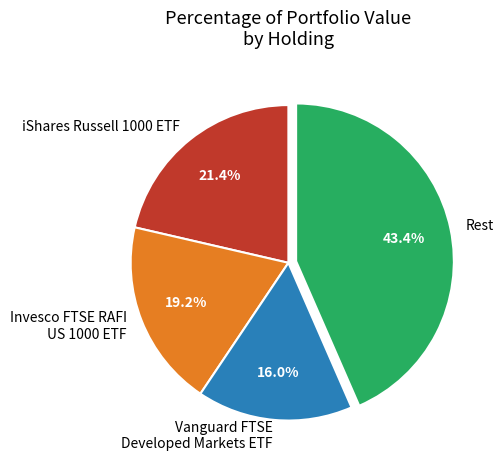

How much of the chart is everything except Vanguard FTSE Developed Markets ETF?

84.0%